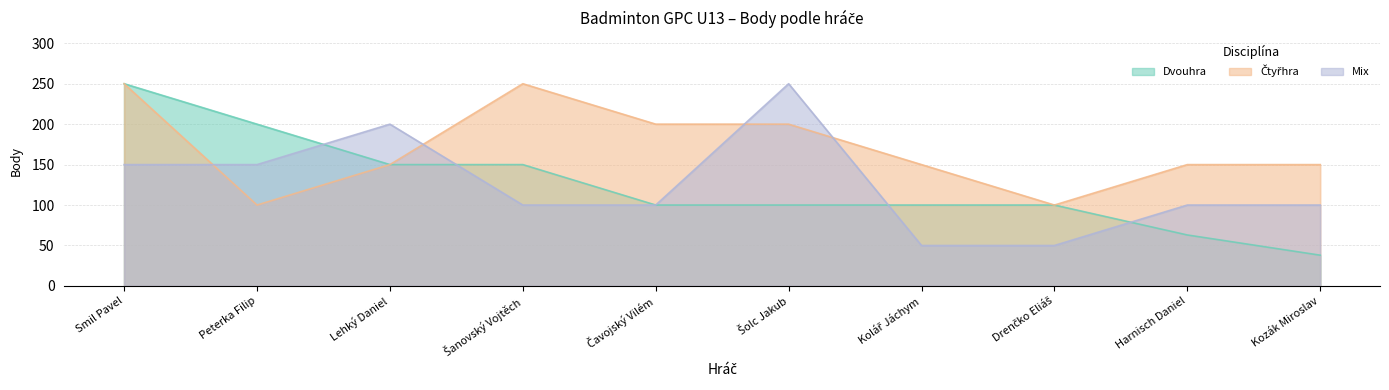

What is the label of the 1st point from the left?

Smil Pavel